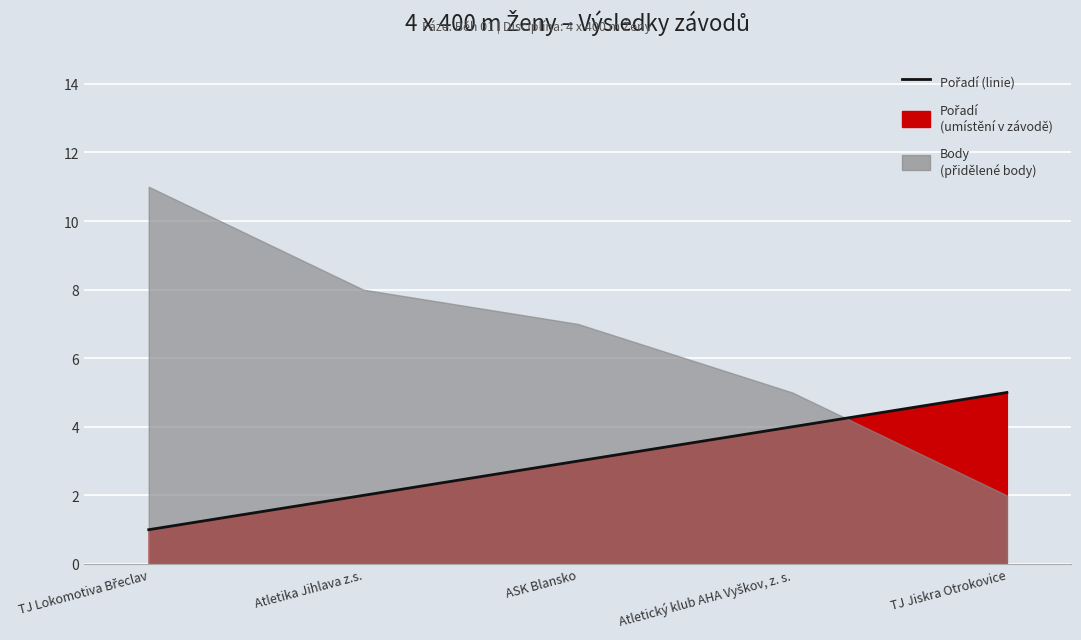

How many data points are less than 3?

2